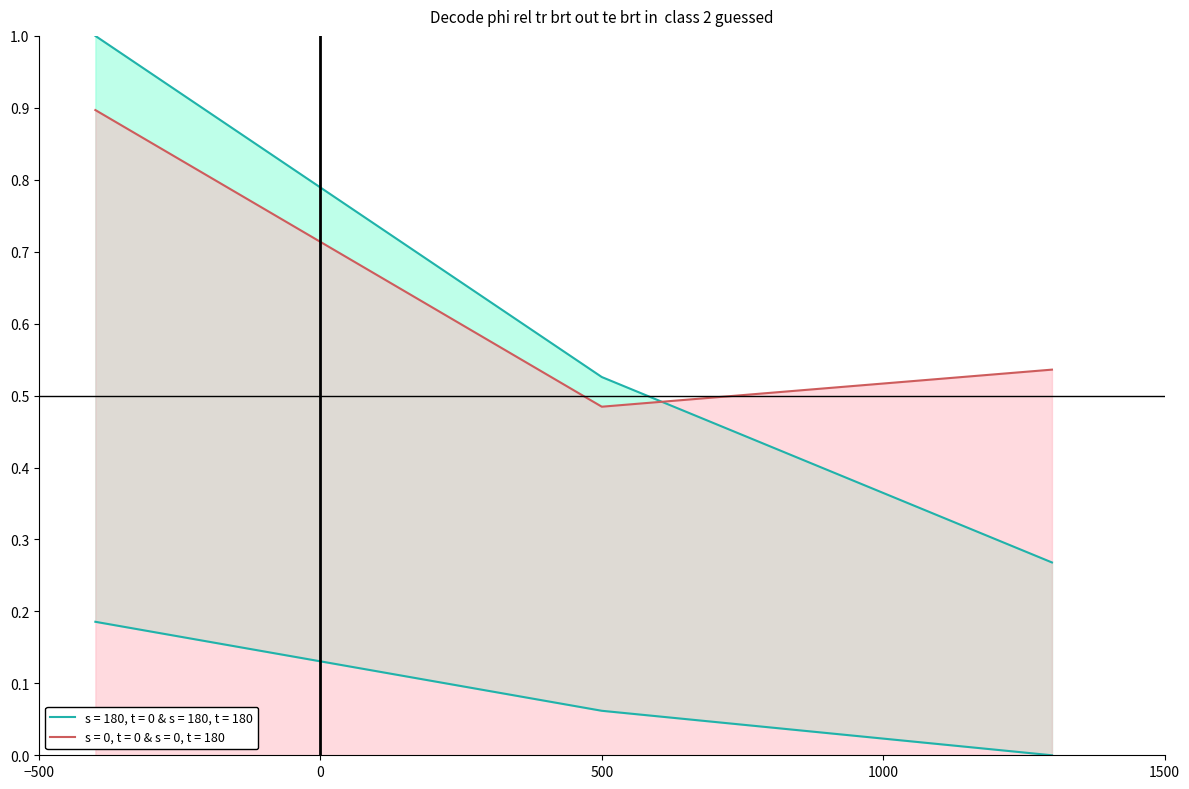

Which has a higher value, 60 or 39?

60